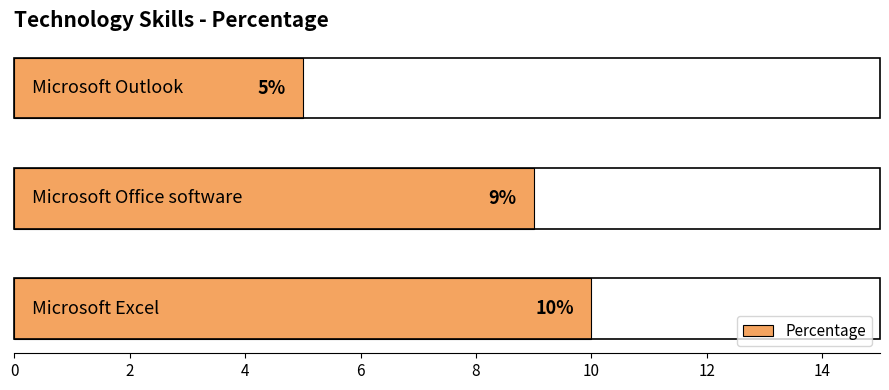

Count the values in the range 5 to 10.

3